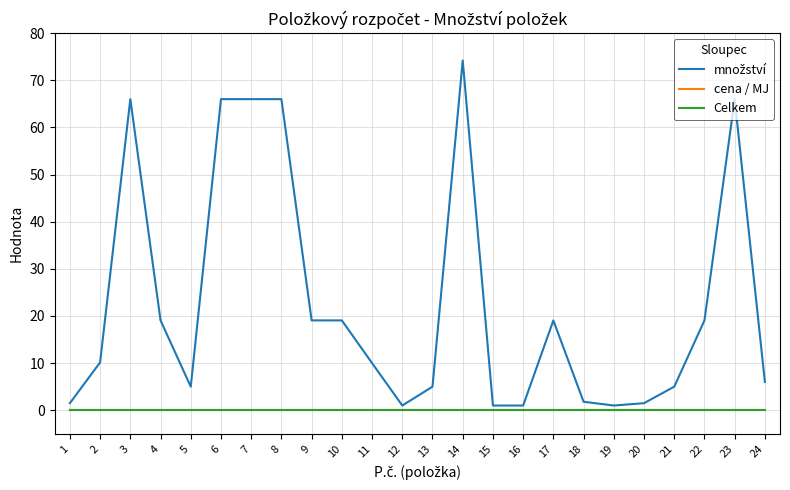

Is this an area chart (filled region under the line)?

No